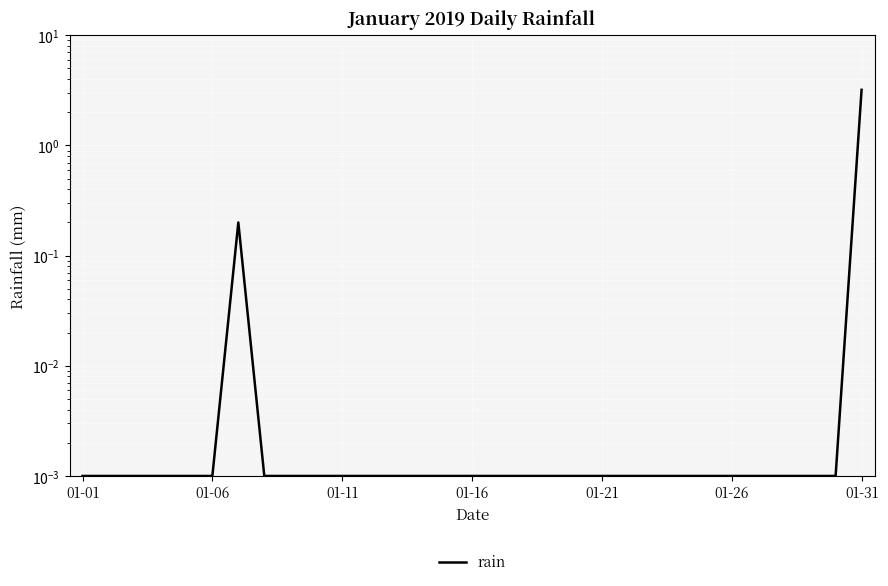

Between 16 and 10, which is larger?

16